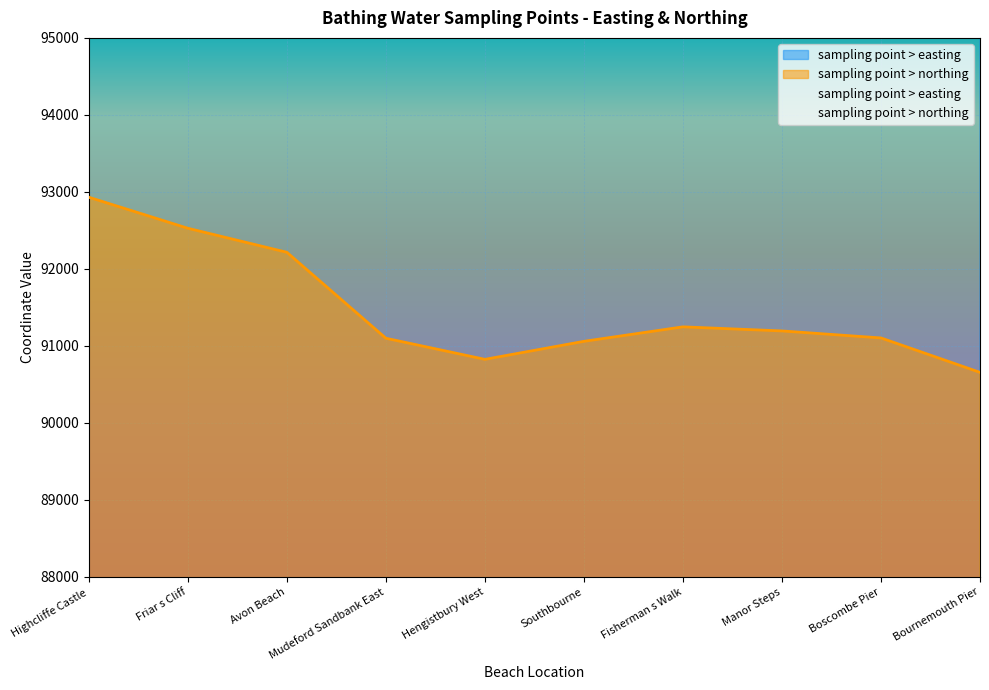

What value does the sampling point > easting series have at Friar s Cliff, to the nearest 50?

419200